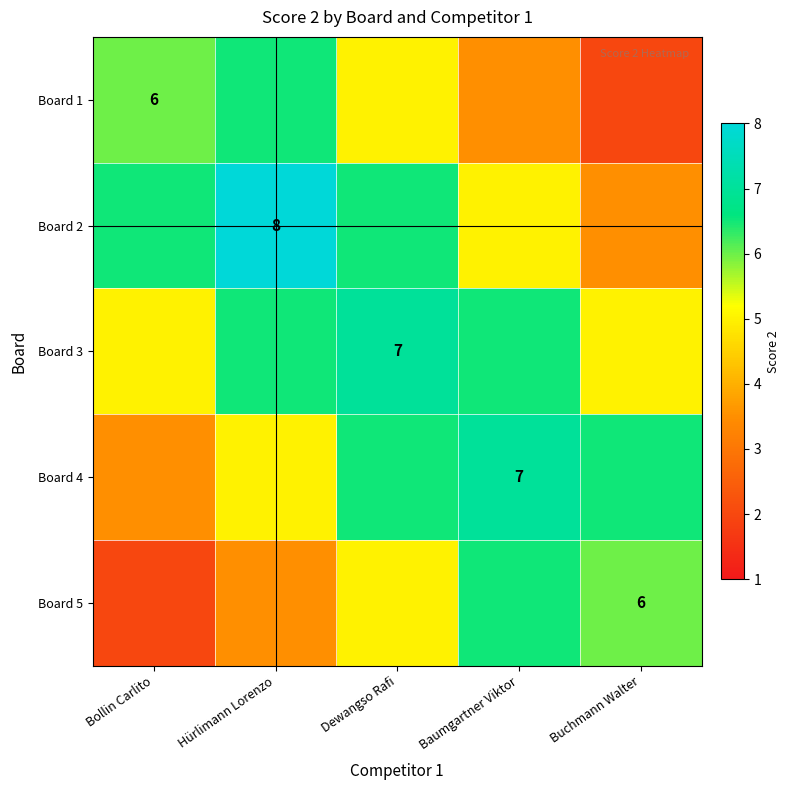

Is the value of Board 1 at Bollin Carlito greater than the value of Board 2 at Hürlimann Lorenzo?

No